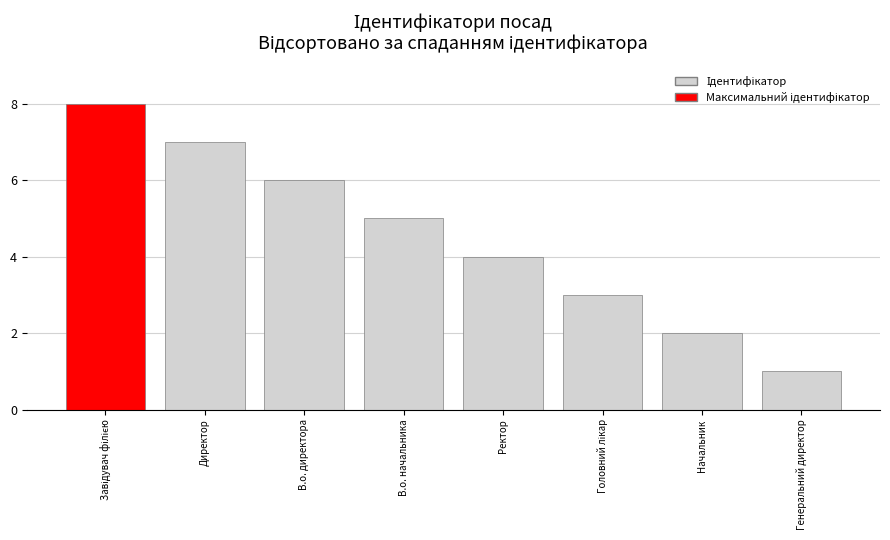

At which category does the chart reach its minimum across all series?

Генеральний директор